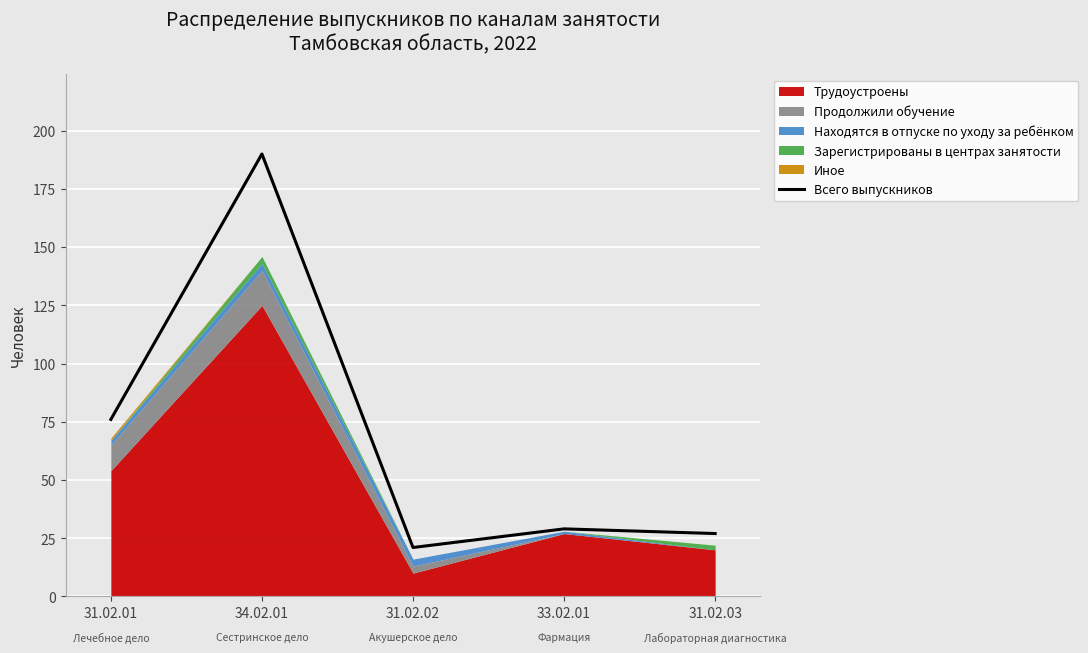

What is the maximum value shown in the chart?

190